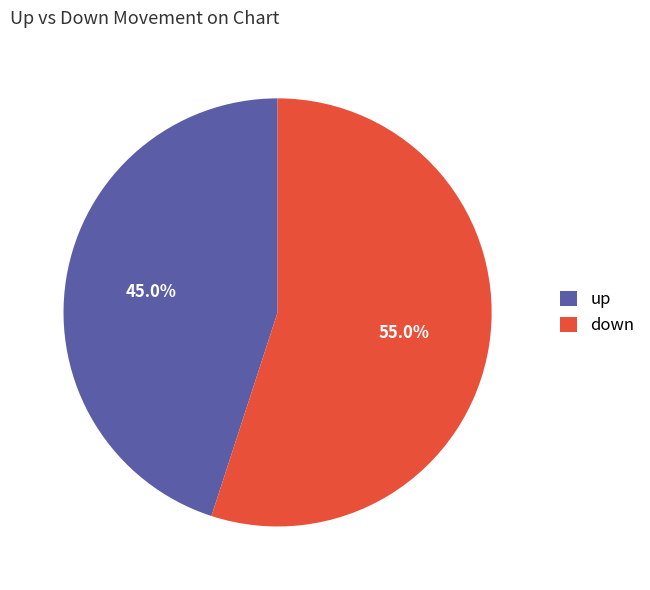

Approximately how many times larger is the value at up compared to down?

0.8